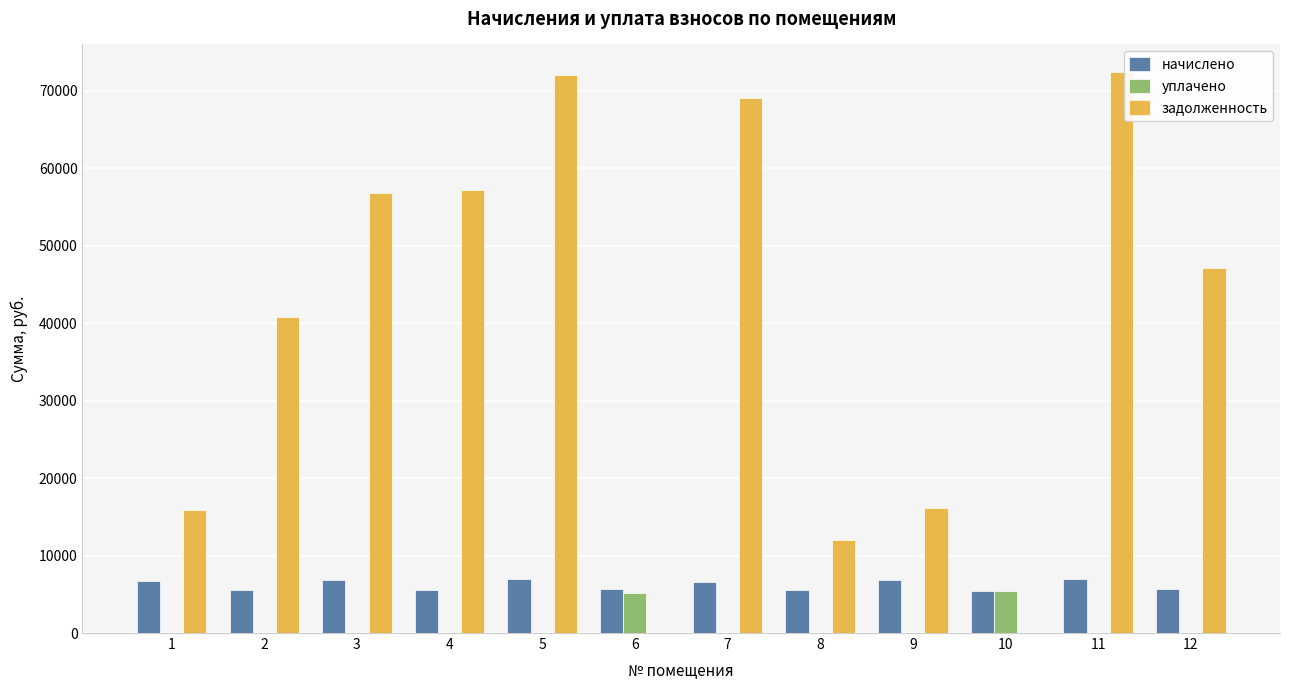

What is the average value of the уплачено series?

879.8